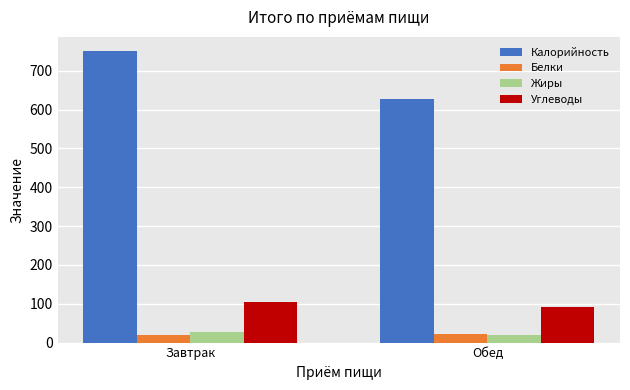

At which category is the sum across all series the highest?

Завтрак